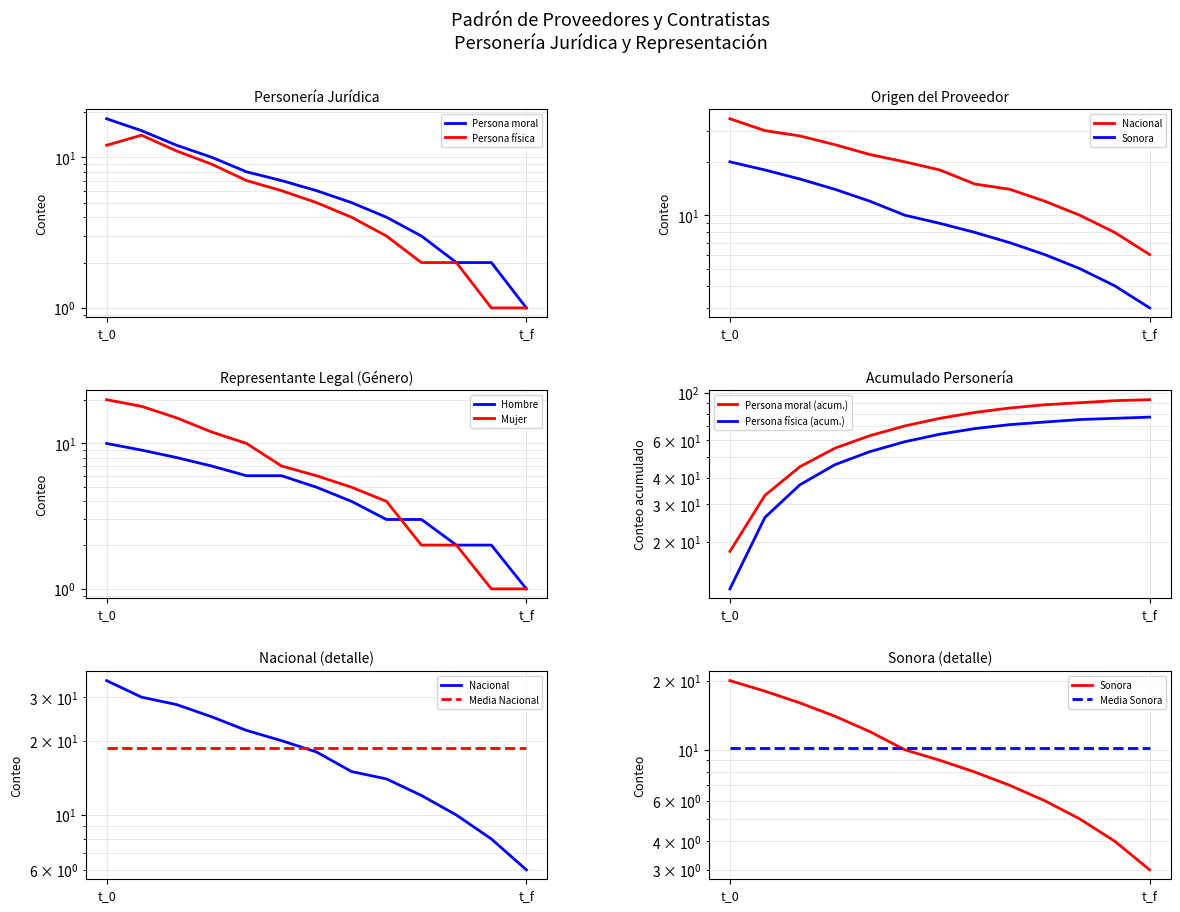

True or false: Persona fisica and Persona moral cross at least once.

False